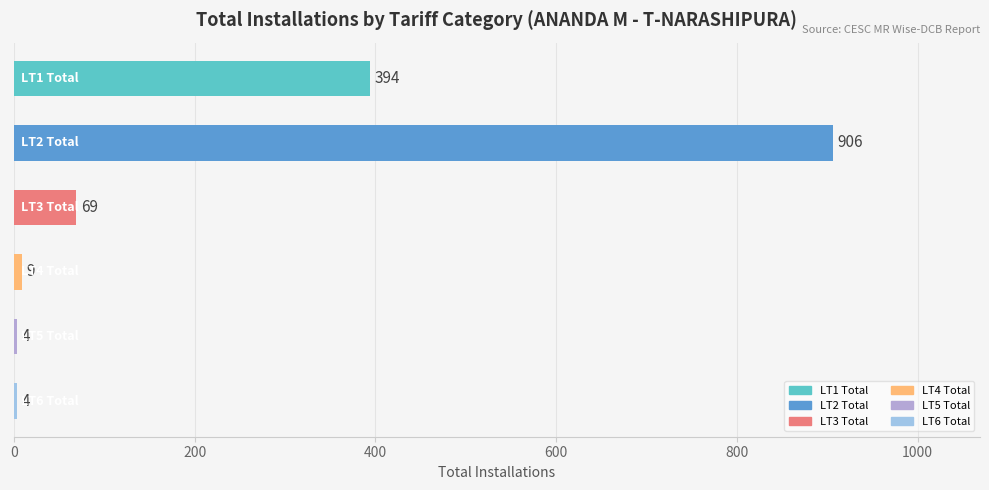

How many values are below 69?

3